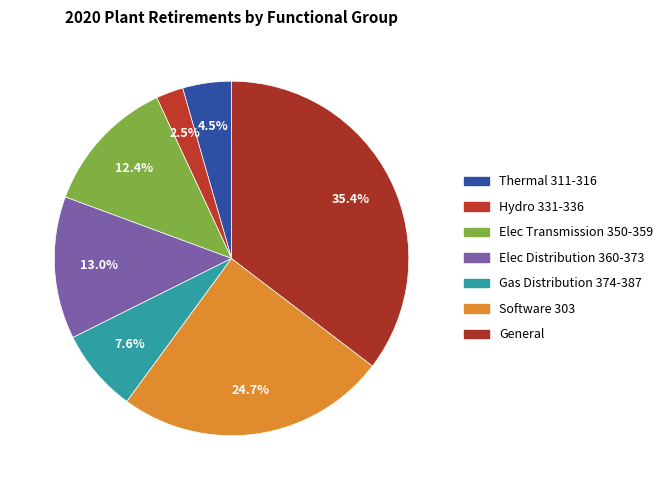

Is the sum of Thermal 311-316 and Elec Transmission 350-359 greater than half?

No